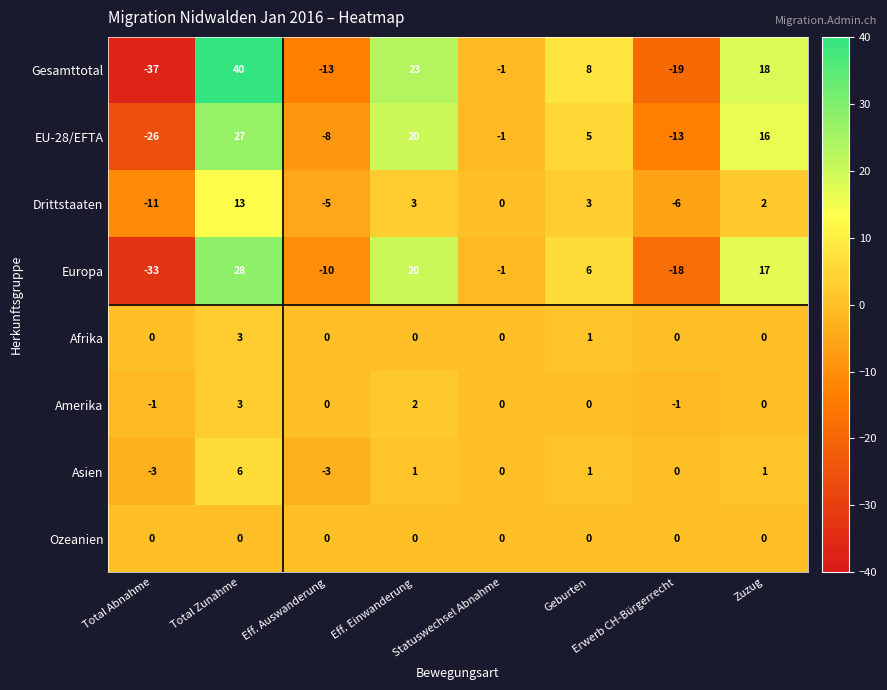

What is the approximate value of Europa at Eff. Auswanderung?

-10